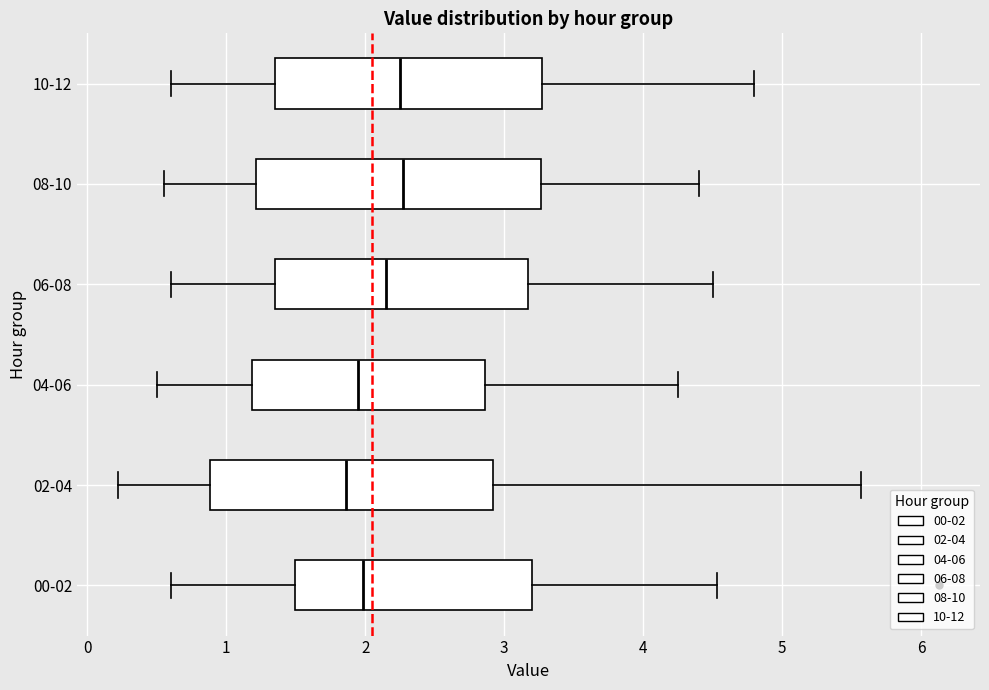

Reading bottom to top, read every box against the x-axis: the position of its median line, the range the box covers, and the ends of its whiskers. The values are not printed on the chart, so give them approximately, as read against the axis.

00-02: median 2.0, box 1.5 to 3.2, whiskers 0.6 to 4.5
02-04: median 1.9, box 0.9 to 2.9, whiskers 0.2 to 5.6
04-06: median 2.0, box 1.2 to 2.9, whiskers 0.5 to 4.3
06-08: median 2.2, box 1.4 to 3.2, whiskers 0.6 to 4.5
08-10: median 2.3, box 1.2 to 3.3, whiskers 0.6 to 4.4
10-12: median 2.3, box 1.4 to 3.3, whiskers 0.6 to 4.8